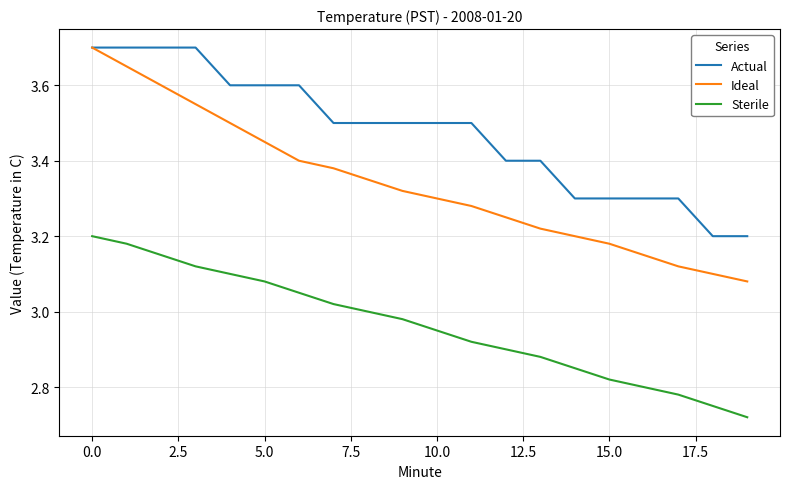

True or false: Sterile has more than 0 interior local peaks.

False